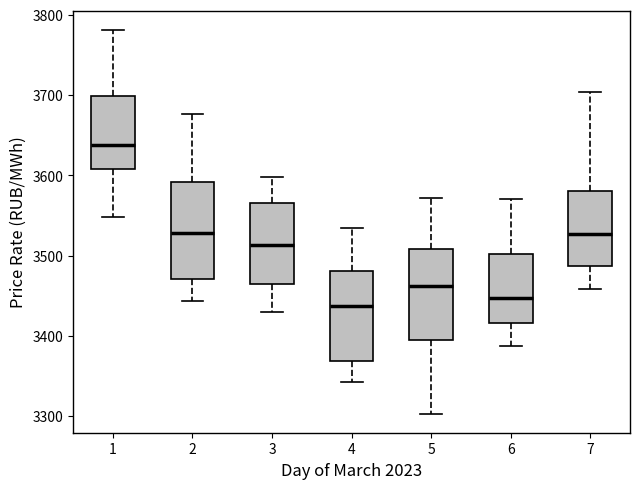

Reading left to right, transcribe this box plot: for each box, give where its median line is, the range the box spans, and where its two whiskers end, as read against the y-axis. The values are not printed on the chart, so give them approximately, as read against the axis.

1: median 3640, box 3610 to 3700, whiskers 3550 to 3780
2: median 3530, box 3470 to 3590, whiskers 3440 to 3680
3: median 3510, box 3460 to 3570, whiskers 3430 to 3600
4: median 3440, box 3370 to 3480, whiskers 3340 to 3530
5: median 3460, box 3400 to 3510, whiskers 3300 to 3570
6: median 3450, box 3420 to 3500, whiskers 3390 to 3570
7: median 3530, box 3490 to 3580, whiskers 3460 to 3700